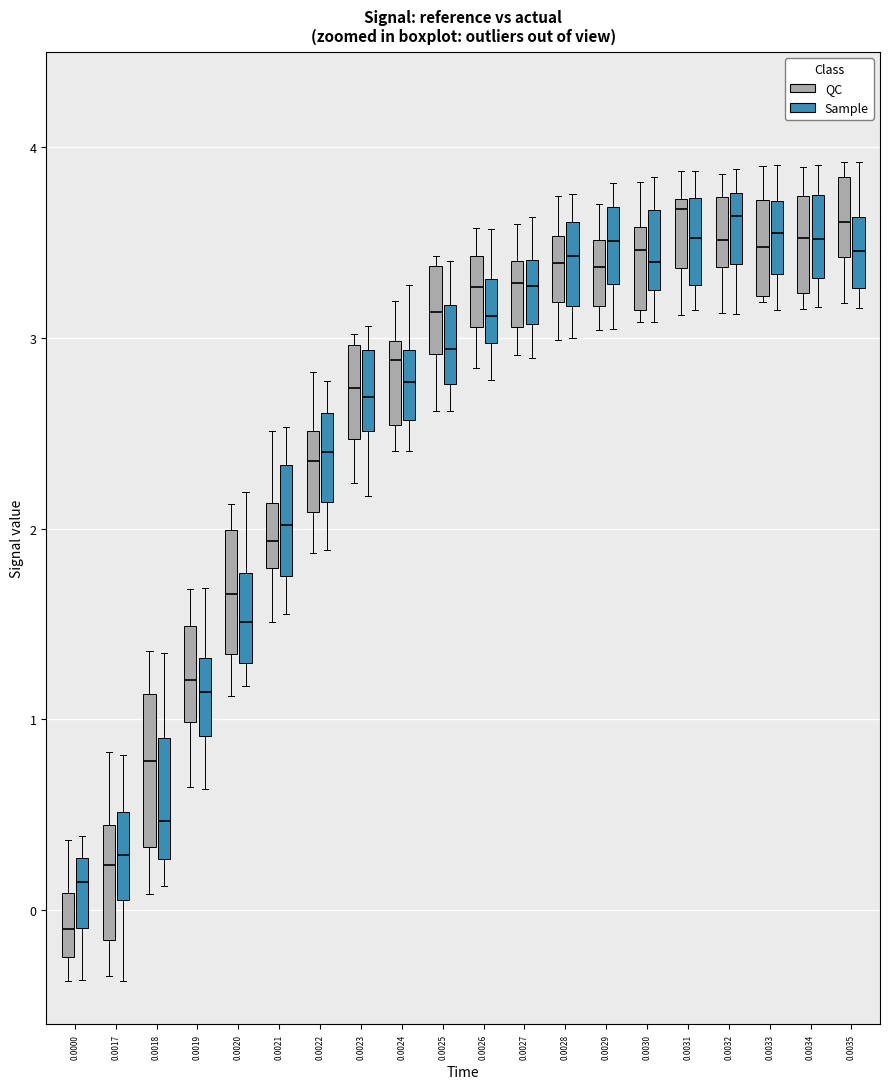

Which box has the lowest median line?

0.0000 (QC)